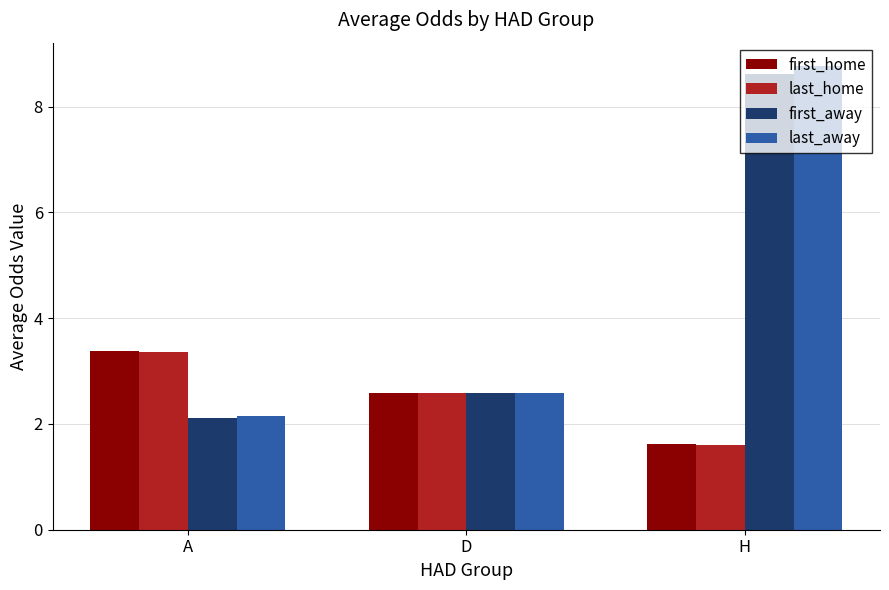

Does the chart contain any negative values?

No